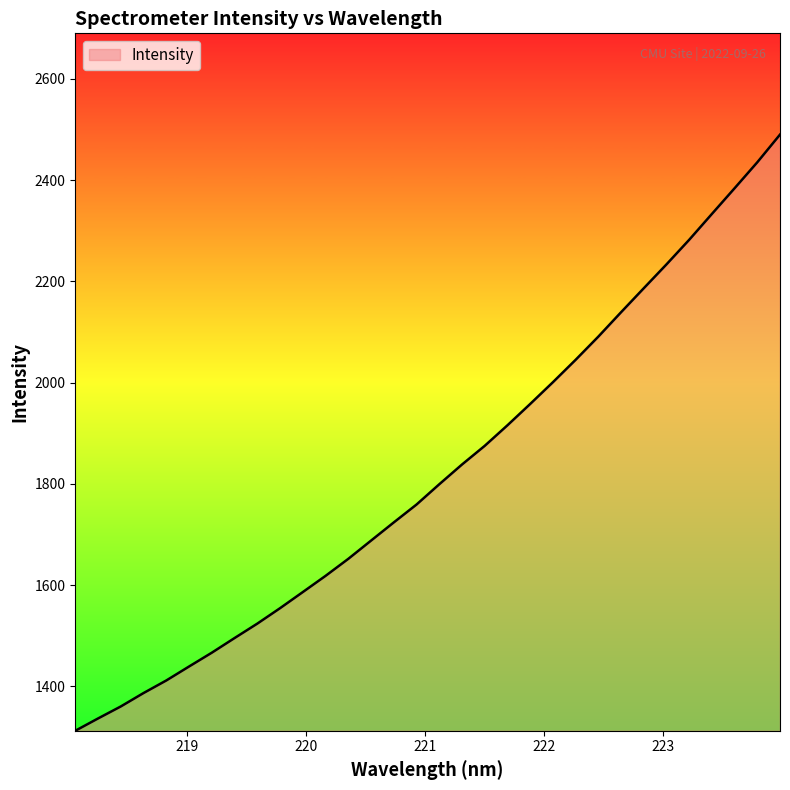

What is the greatest value displayed?

2489.9